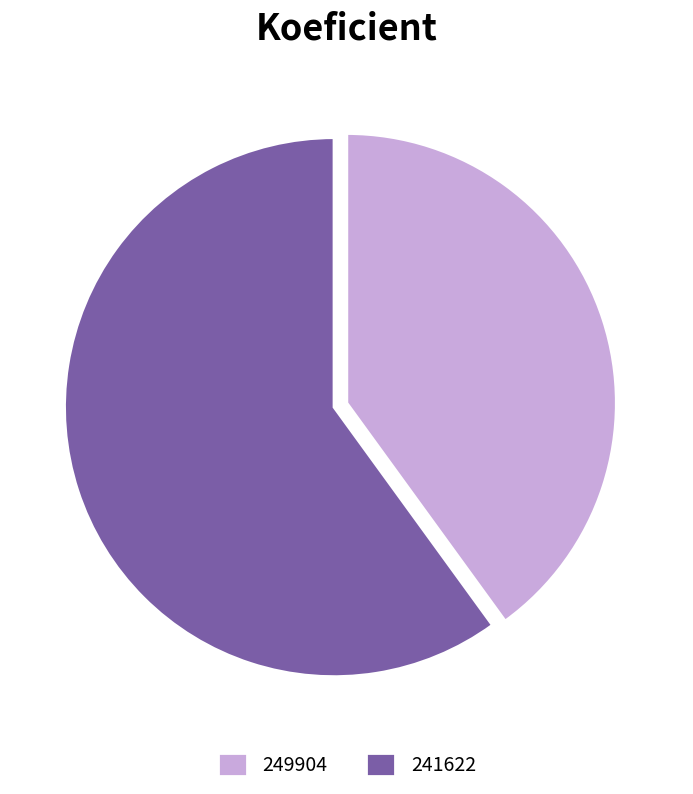

Rank the categories by value from highest to lowest.

241622, 249904